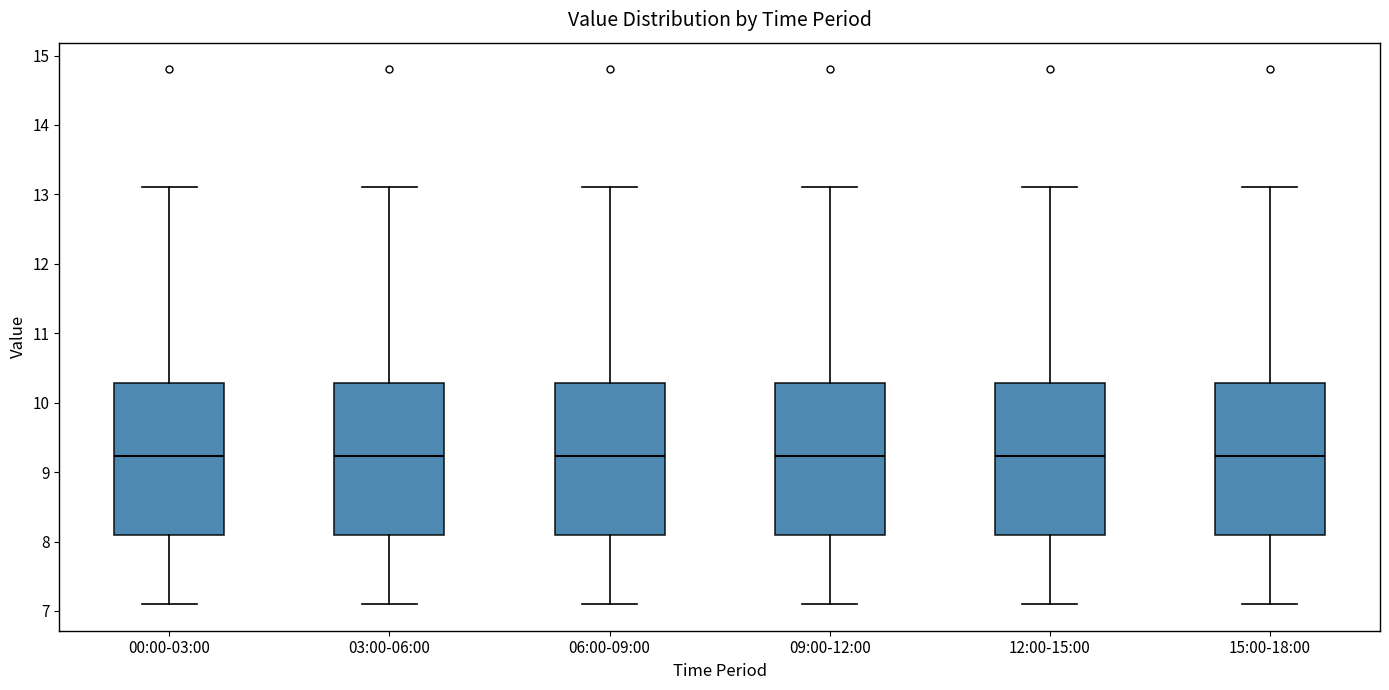

Where does the lower whisker of the box for 03:00-06:00 end on the y-axis? The values are not printed on the chart, so give them approximately, as read against the axis.

7.1